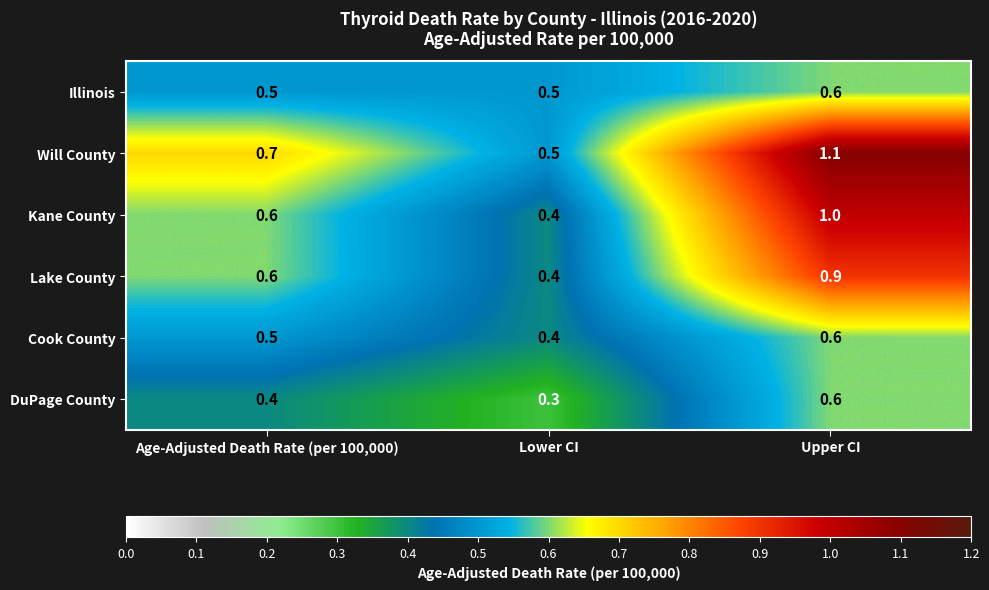

At which label is Cook County closest to 0?

Lower CI